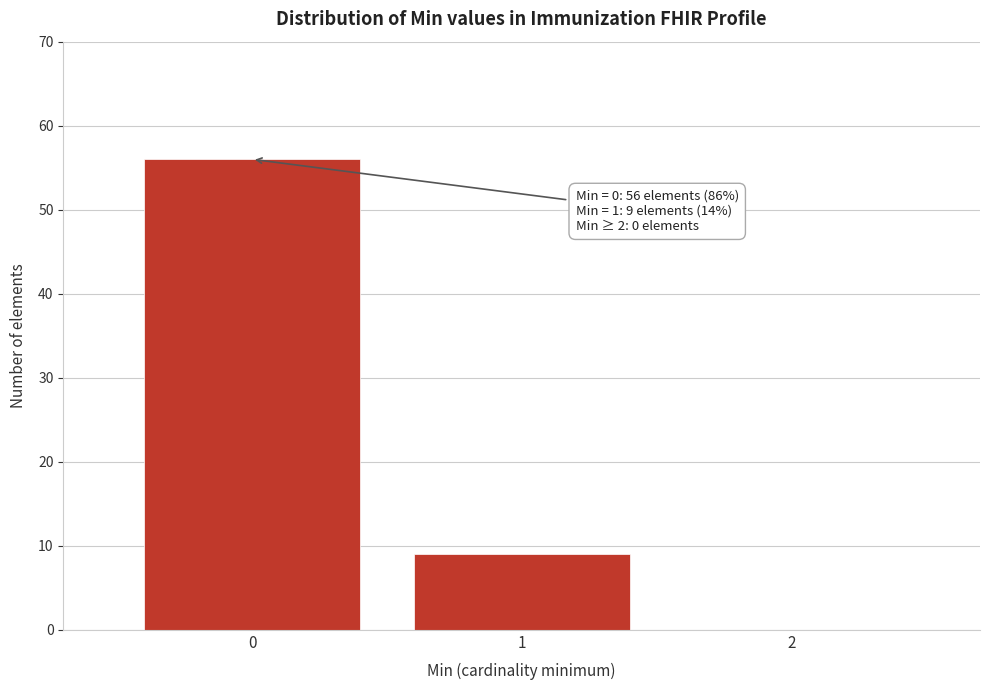

Over which range of the x-axis is the bar tallest?

-0.5 to 0.5